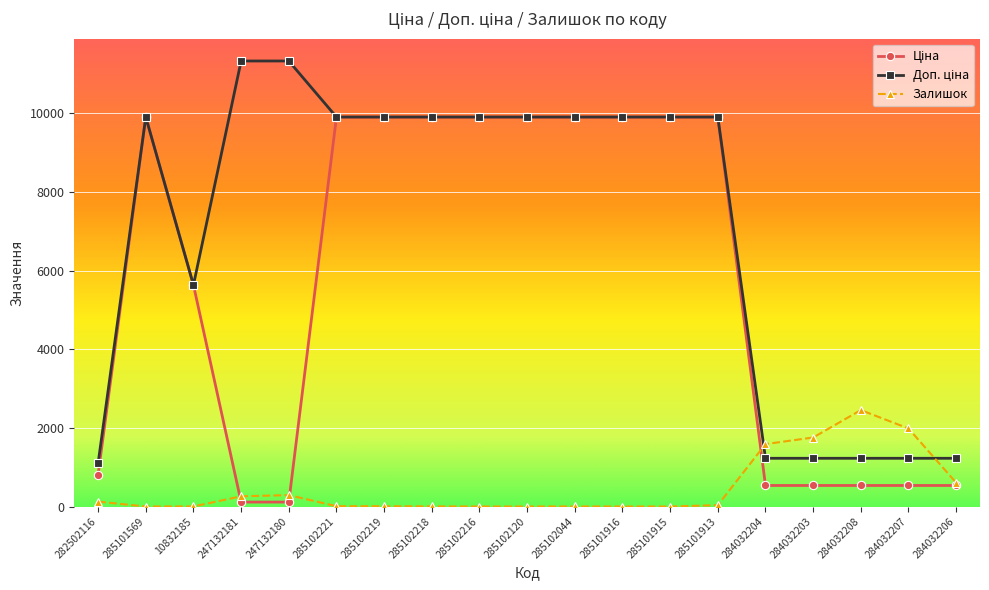

How many categories are shown in the chart?

19